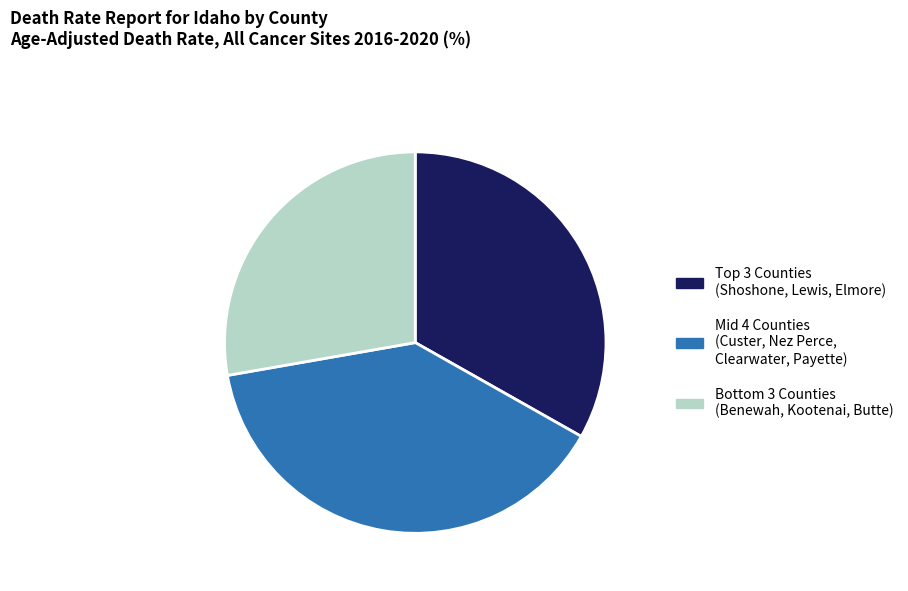

Which category has the smallest portion of the pie?

Bottom 3 Counties (Benewah, Kootenai, Butte)